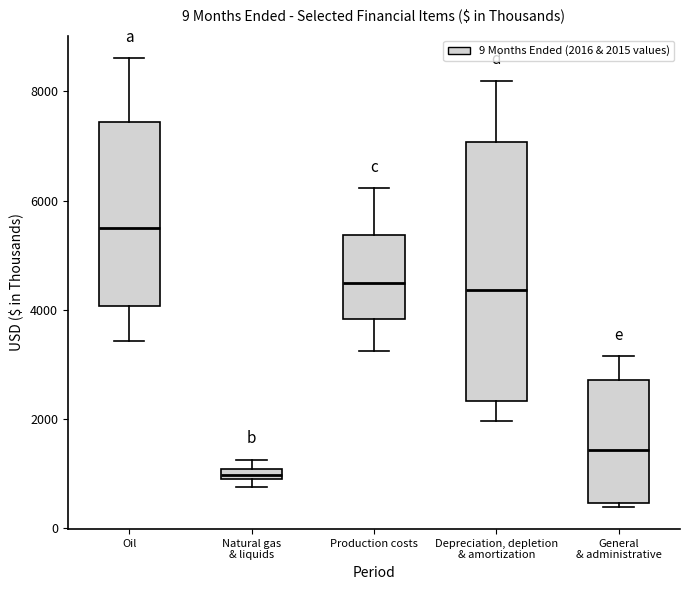

Comparing the boxes themselves (not the whiskers), which one is the tallest?

Depreciation, depletion & amortization